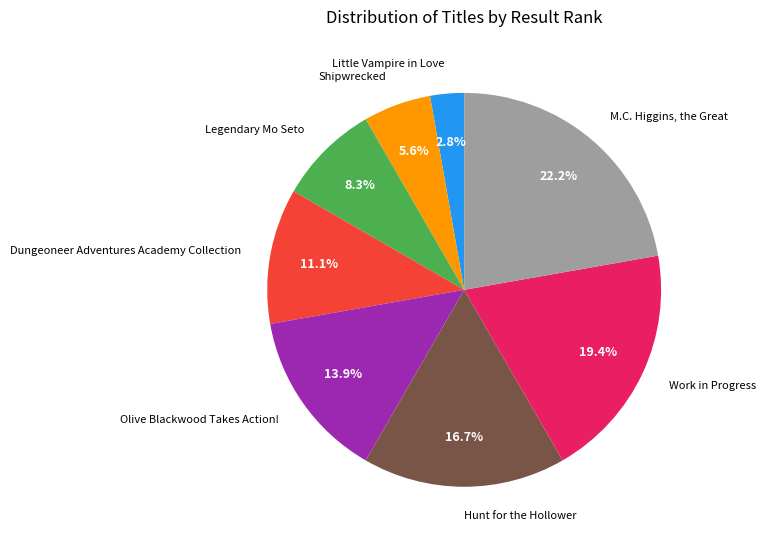

Rank the categories by value from highest to lowest.

M.C. Higgins, the Great, Work in Progress, Hunt for the Hollower, Olive Blackwood Takes Action!, Dungeoneer Adventures Academy Collection, Legendary Mo Seto, Shipwrecked, Little Vampire in Love